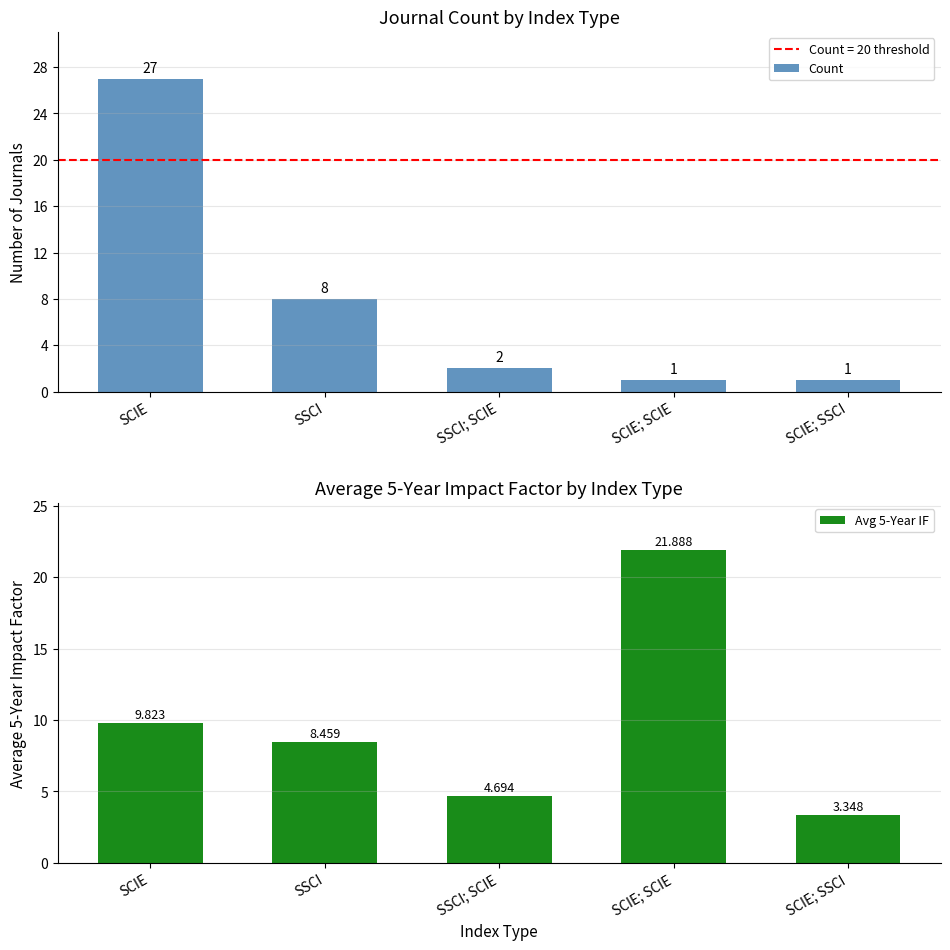

Which label corresponds to the smallest value in the chart?

SCIE; SCIE